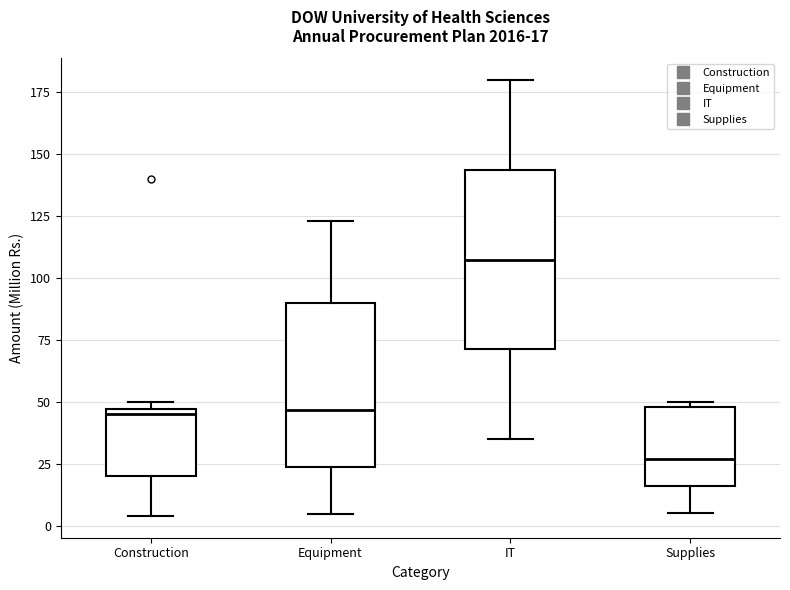

Which box's median line is the lowest?

Supplies